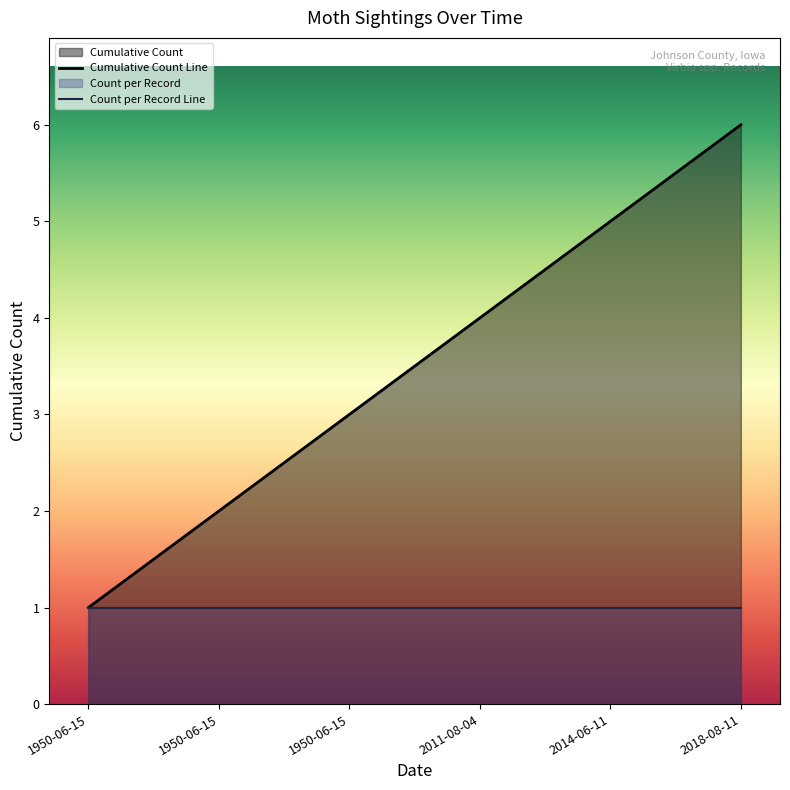

Rank the series by their average value, from lowest to highest.

Count per Record Line, Cumulative Count Line